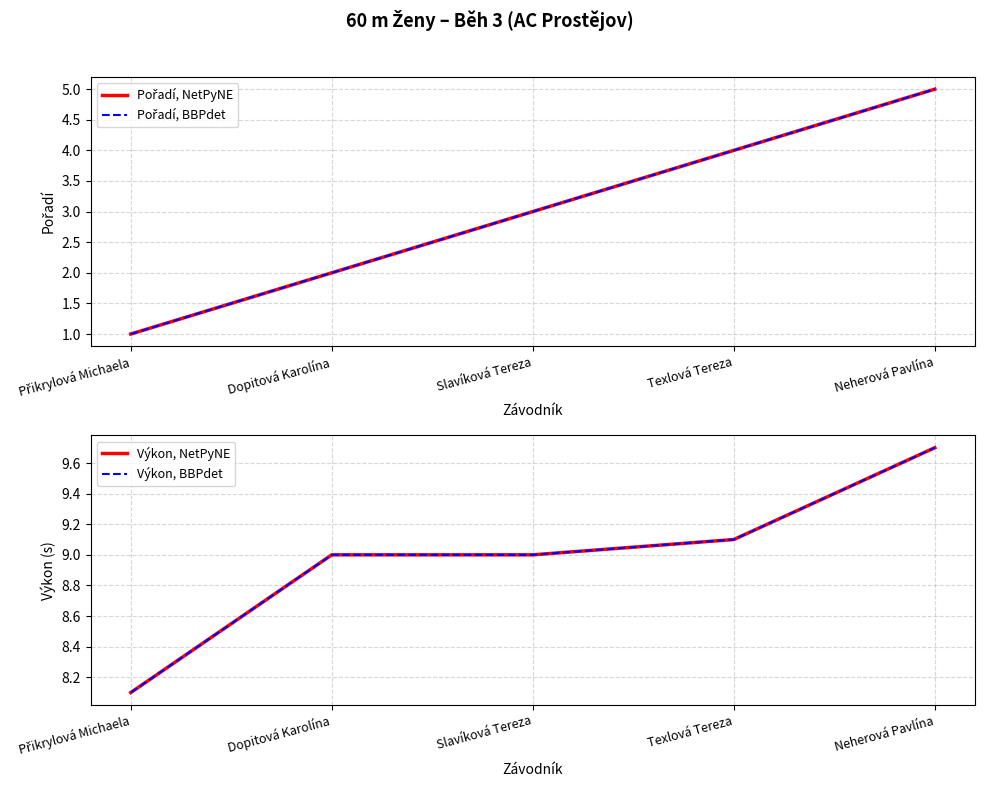

True or false: Výkon, NetPyNE and Výkon, BBPdet intersect in this chart.

False